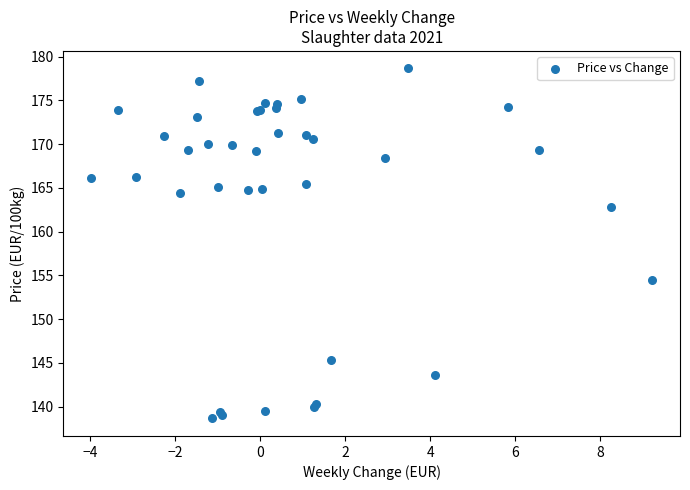

What Y value in the scatter plot is closest to 158?

154.5